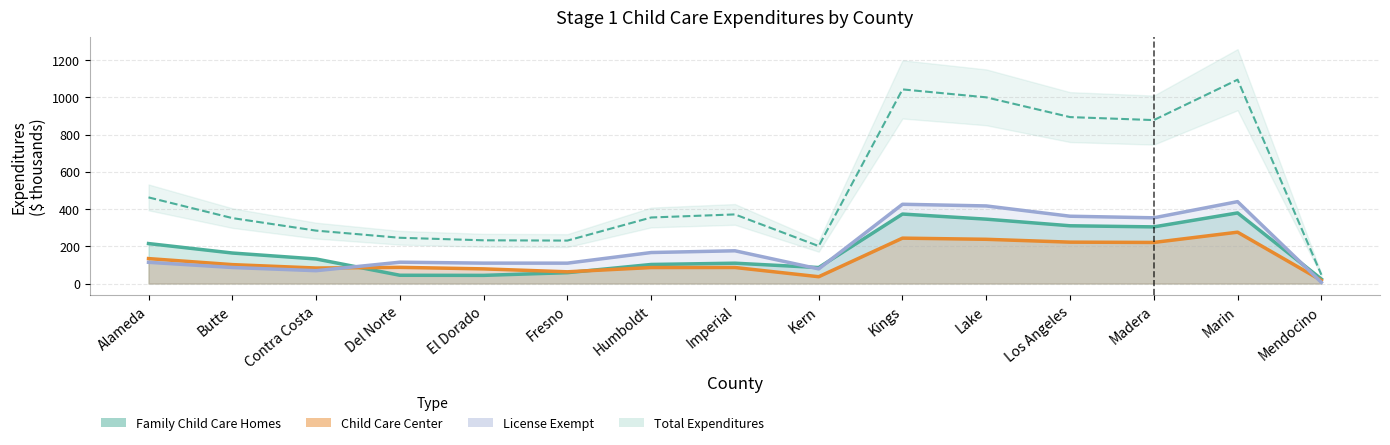

Reading right to left, transcribe all the data shown in this chart.

Mendocino=47.3	Marin=1095.0	Madera=878.0	Los Angeles=894.1	Lake=1000.2	Kings=1042.9	Kern=201.1	Imperial=371.3	Humboldt=354.8	Fresno=230.7	El Dorado=232.2	Del Norte=245.8	Contra Costa=284.2	Butte=351.6	Alameda=462.7